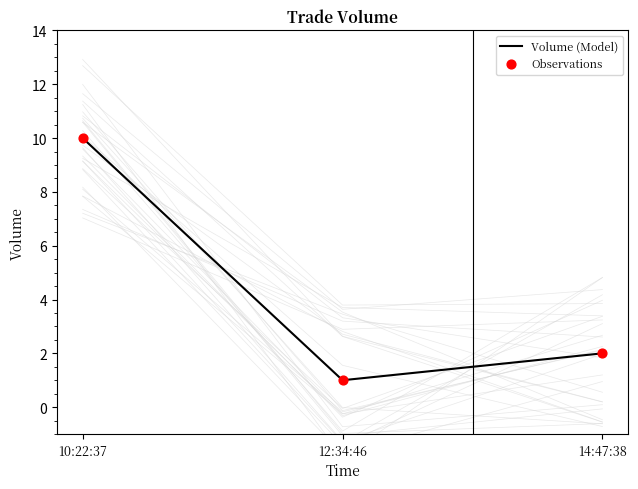

Which series contains the highest Y value?

Volume (Model)